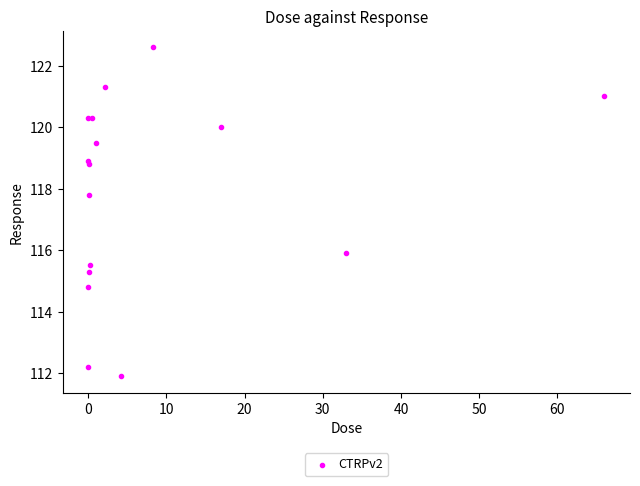

What Y value in the scatter plot is closest to 117?

117.8